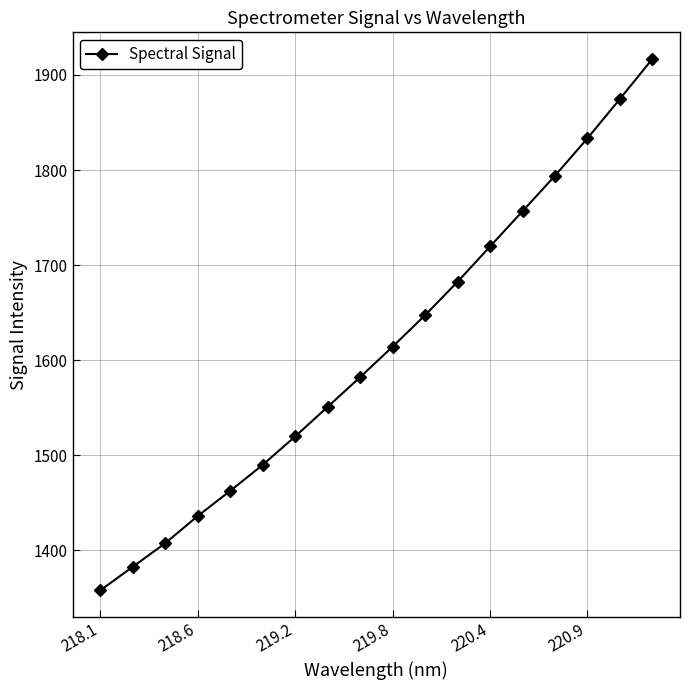

What is the value of the 2nd point from the left?

1382.7